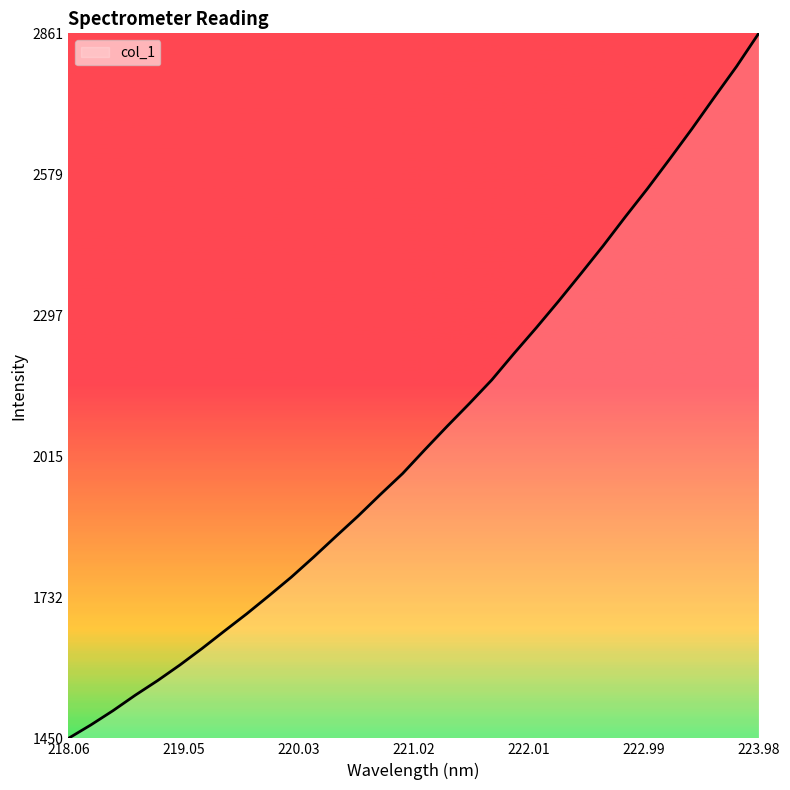

What is the difference between the maximum and minimum values?

1410.9